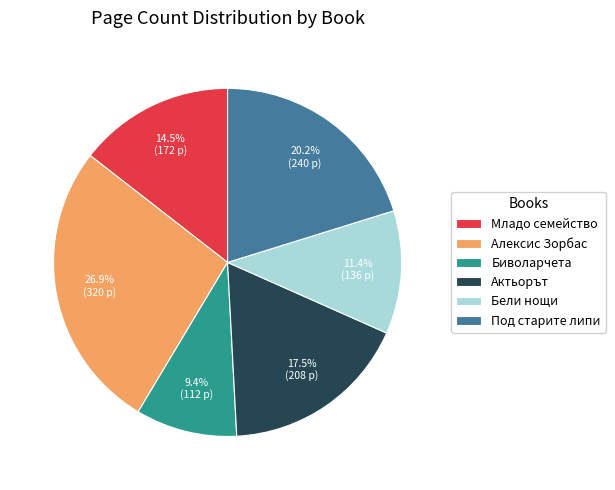

Combined, do Биволарчета and Алексис Зорбас account for over 50%?

No